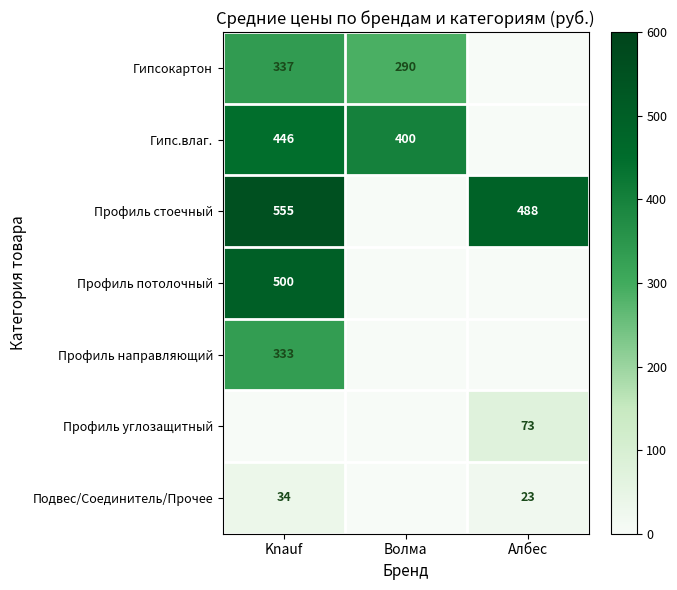

What is the sum of the Профиль потолочный values at Волма and Knauf?

500.0